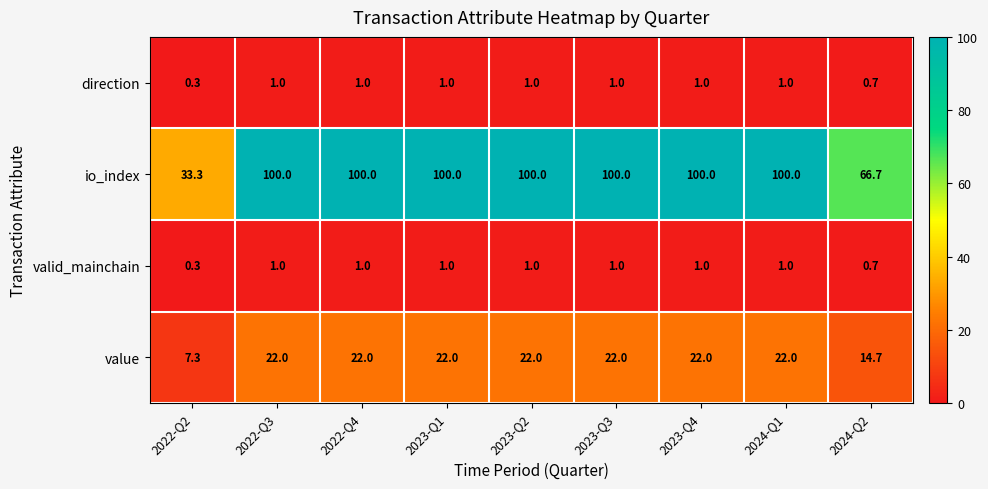

Between 2023-Q1 and 2024-Q2, which series saw the biggest shift?

io_index